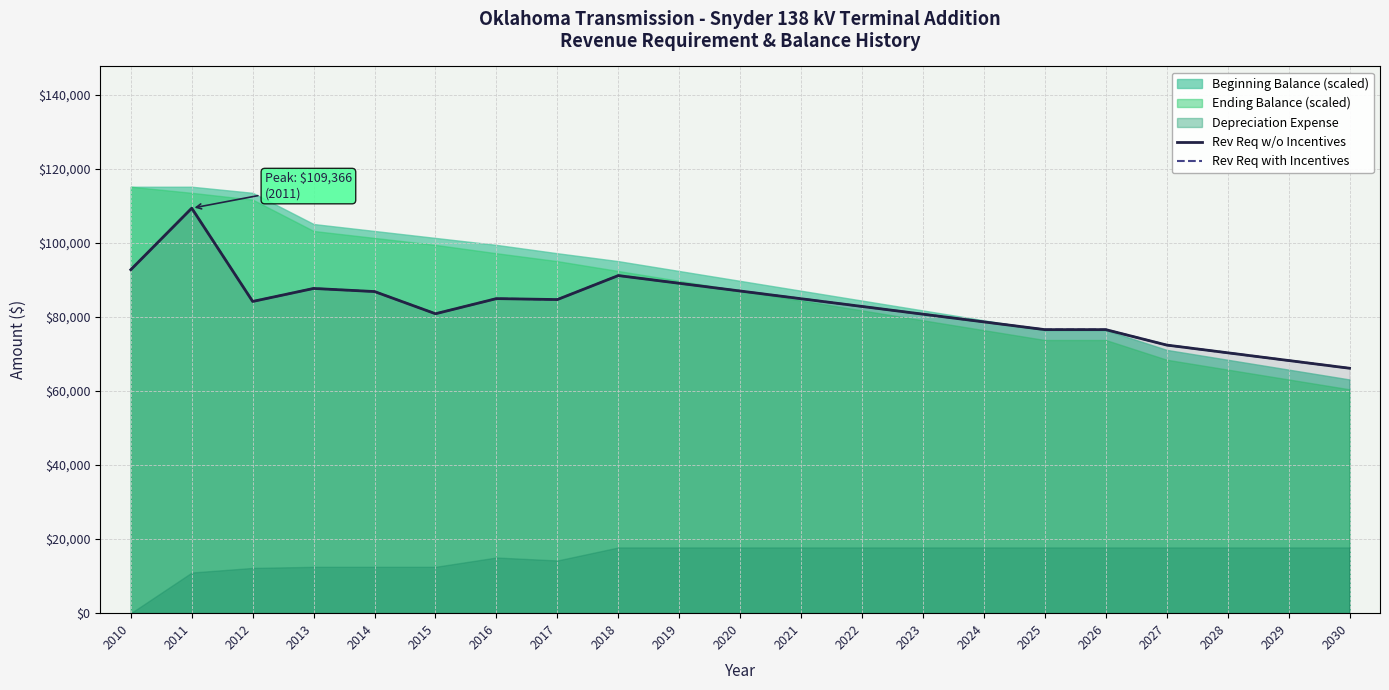

Which series changed the most between 2016 and 2019?

Rev Req w/o Incentives